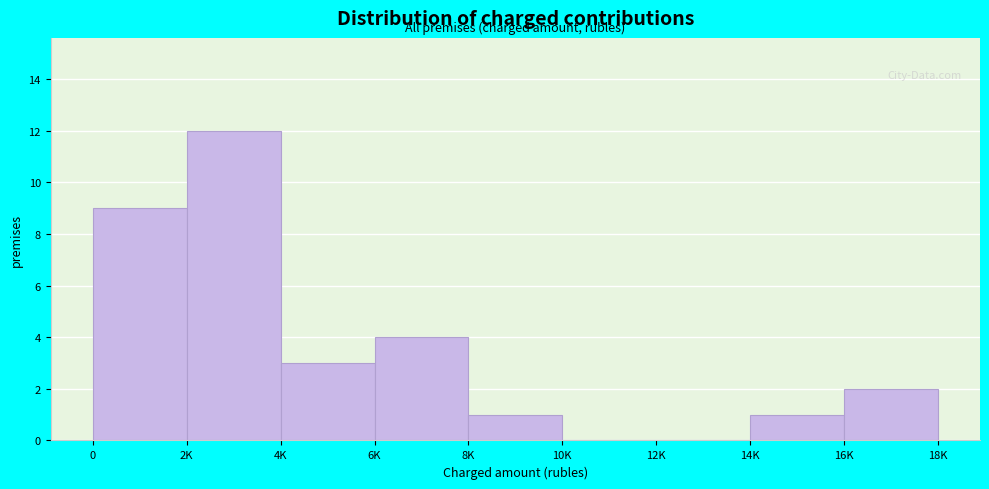

Reading left to right, transcribe all the data shown in this chart.

0=9	2K=12	4K=3	6K=4	8K=1	10K=0	12K=0	14K=1	16K=2